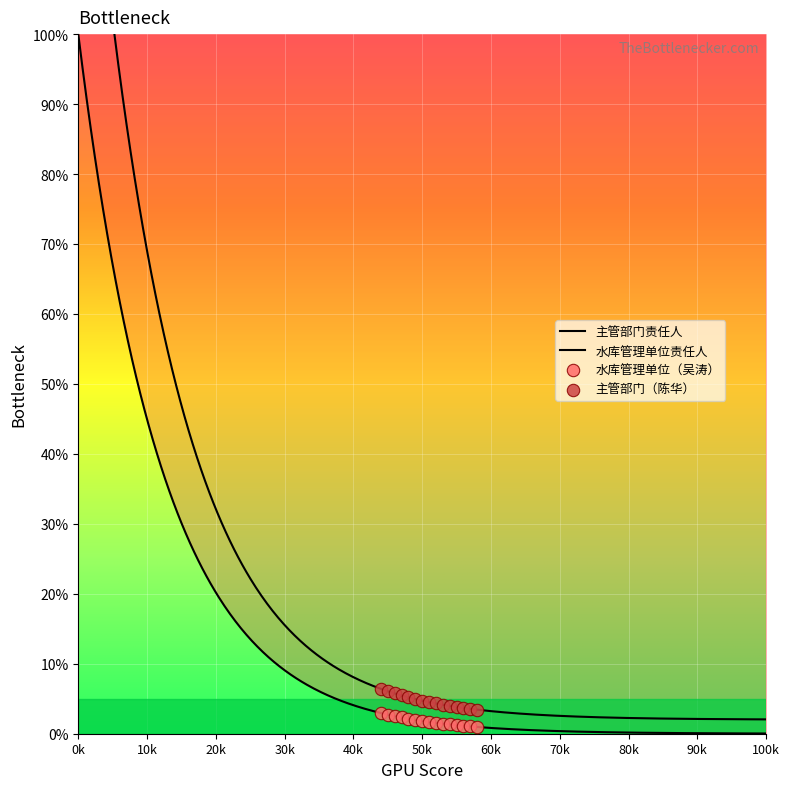

At how many categories does at least one series exceed 5?

5